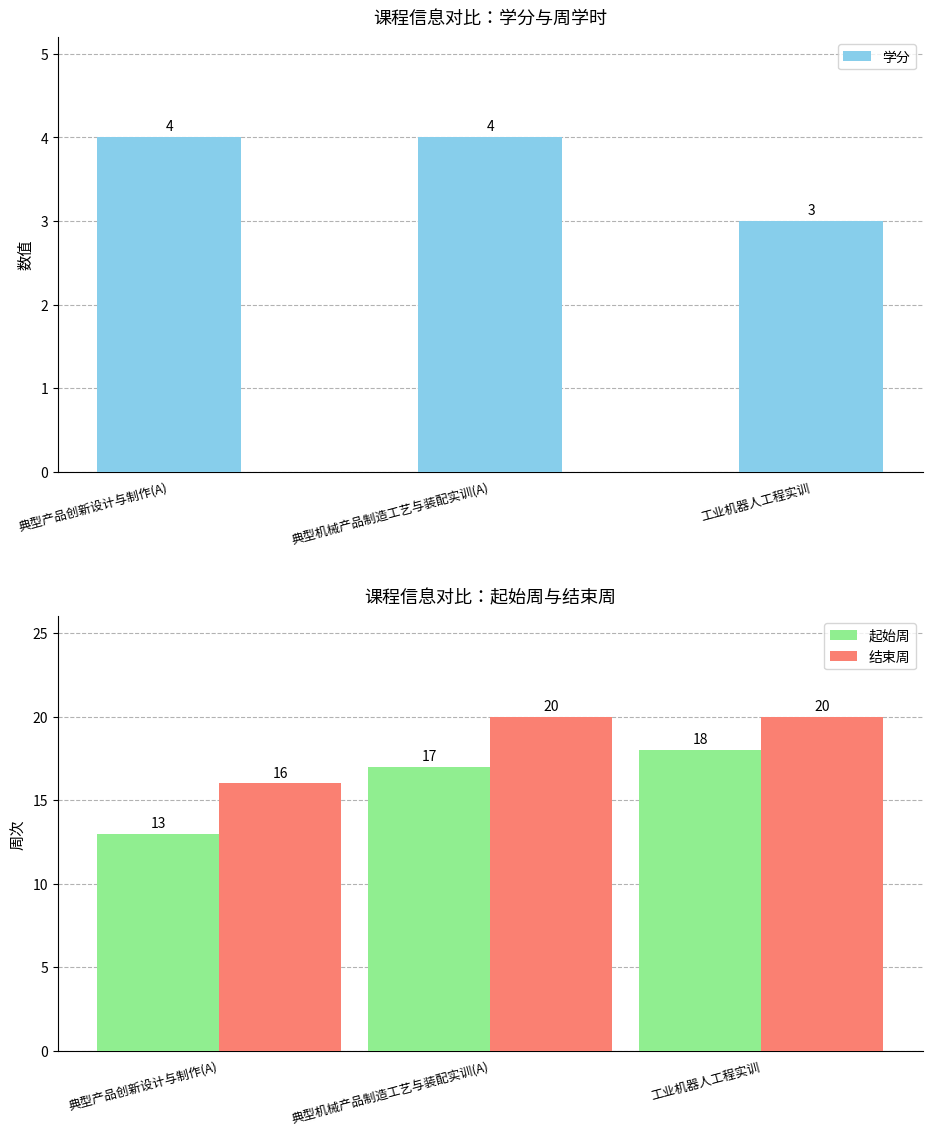

Are the bars grouped side by side (vs. stacked)?

Yes